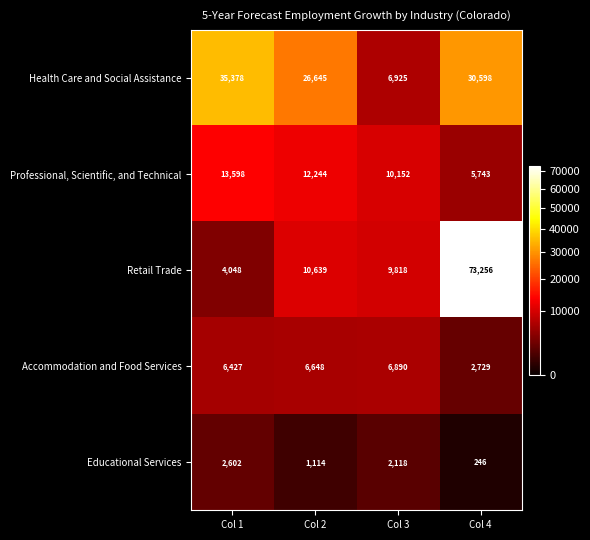

Reading left to right, extract all data points from this chart.

Health Care and Social Assistance: 35378	26645	6925	30598
Professional, Scientific, and Technical: 13598	12244	10152	5743
Retail Trade: 4048	10639	9818	73256
Accommodation and Food Services: 6427	6648	6890	2729
Educational Services: 2602	1114	2118	246